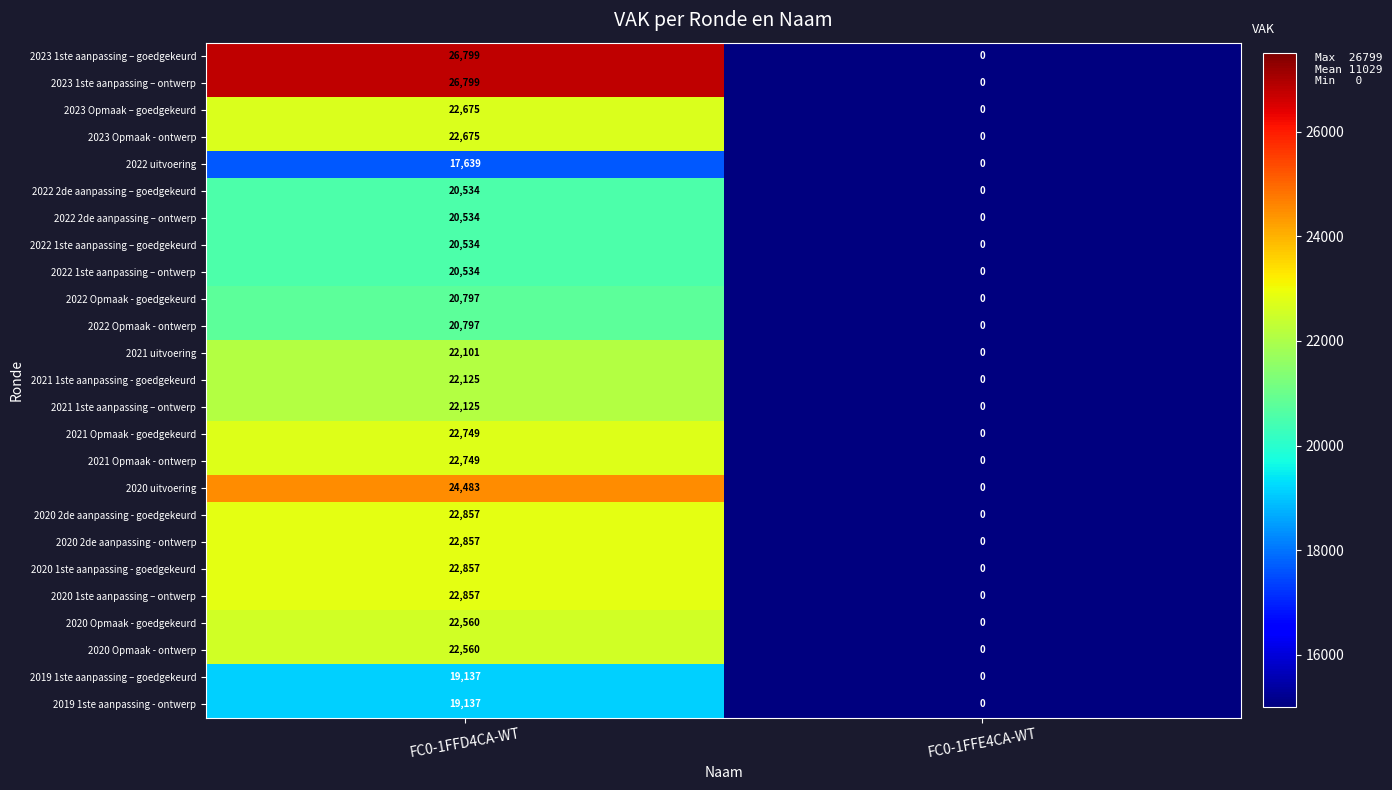

At how many categories does at least one series exceed 7190?

1